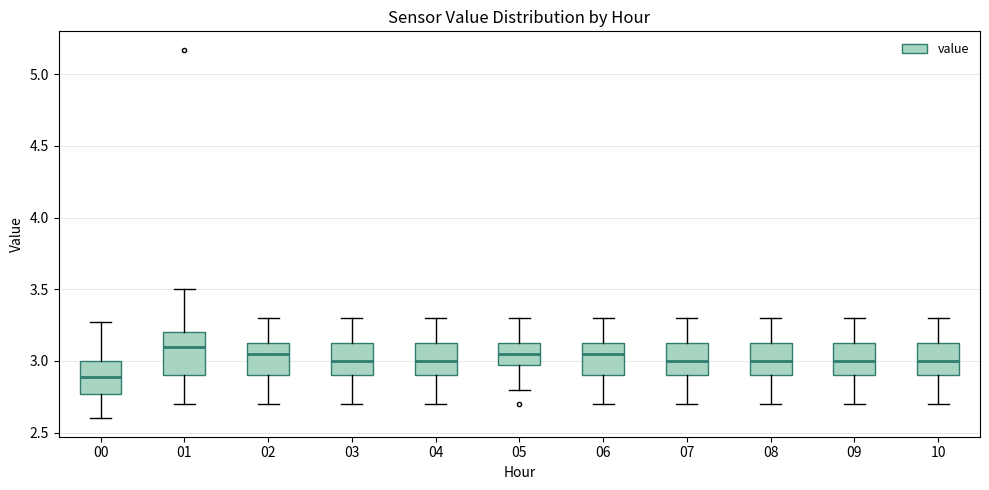

Reading left to right, read every box against the y-axis: the position of its median line, the range the box covers, and the ends of its whiskers. The values are not printed on the chart, so give them approximately, as read against the axis.

00: median 2.90, box 2.75 to 3.00, whiskers 2.60 to 3.25
01: median 3.10, box 2.90 to 3.20, whiskers 2.70 to 3.50
02: median 3.05, box 2.90 to 3.15, whiskers 2.70 to 3.30
03: median 3.00, box 2.90 to 3.15, whiskers 2.70 to 3.30
04: median 3.00, box 2.90 to 3.15, whiskers 2.70 to 3.30
05: median 3.05, box 3.00 to 3.15, whiskers 2.80 to 3.30
06: median 3.05, box 2.90 to 3.15, whiskers 2.70 to 3.30
07: median 3.00, box 2.90 to 3.15, whiskers 2.70 to 3.30
08: median 3.00, box 2.90 to 3.15, whiskers 2.70 to 3.30
09: median 3.00, box 2.90 to 3.15, whiskers 2.70 to 3.30
10: median 3.00, box 2.90 to 3.15, whiskers 2.70 to 3.30